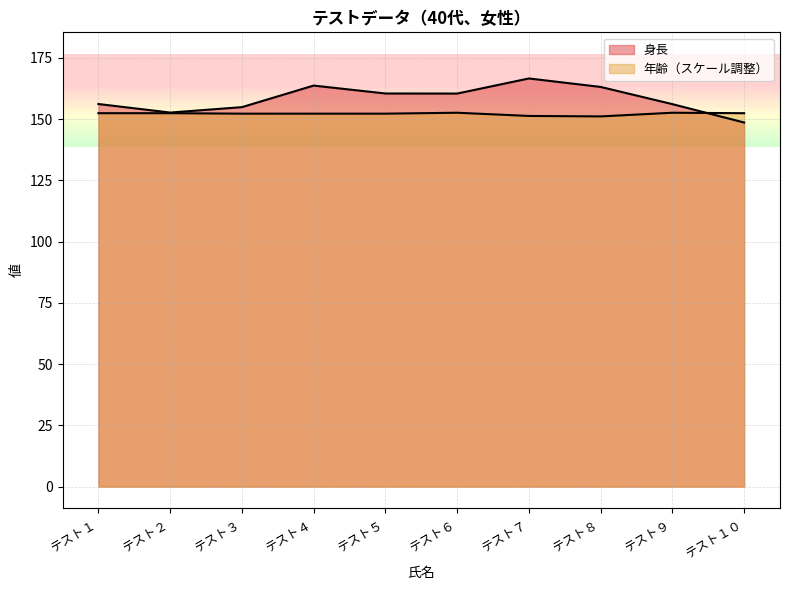

Which has a higher value, テスト６ or テスト３?

テスト６